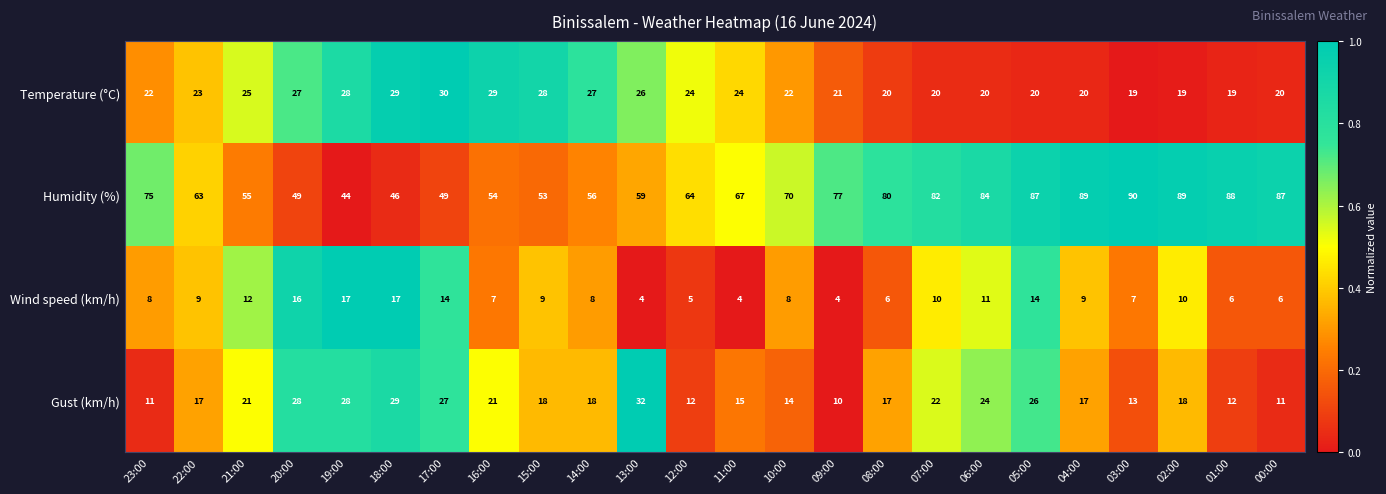

Rank the series by their maximum value, from highest to lowest.

Humidity (%), Gust (km/h), Temperature (°C), Wind speed (km/h)